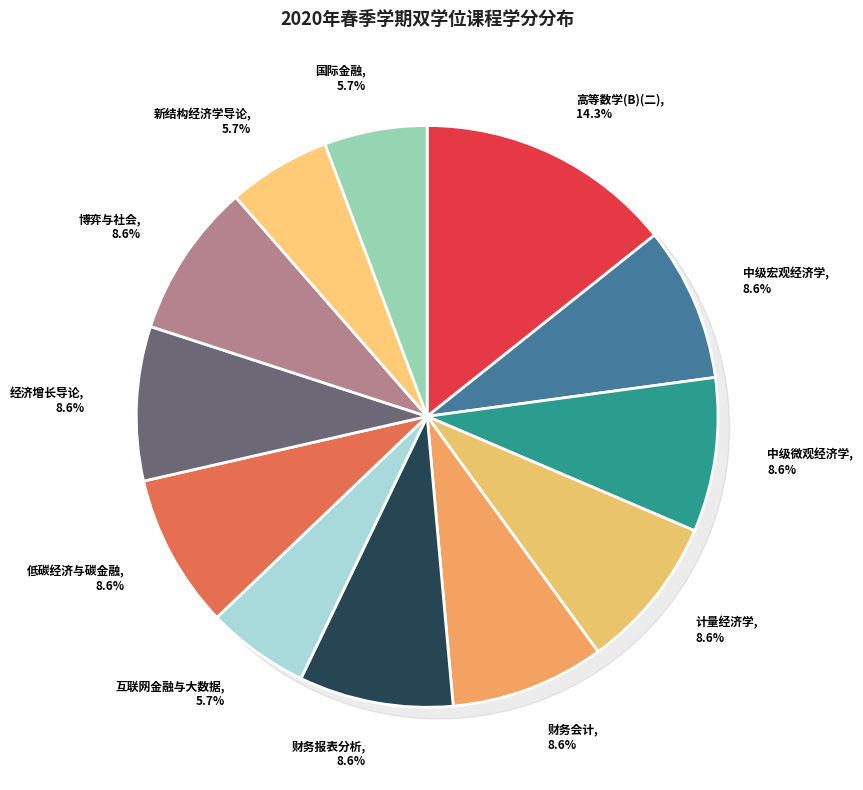

How many segments does this pie chart have?

12